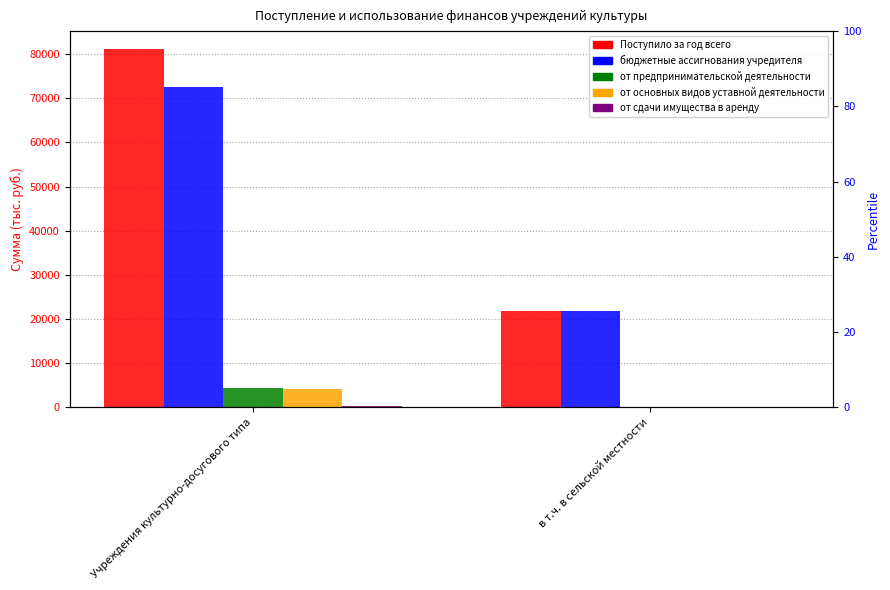

How many от сдачи имущества в аренду values are between 0 and 1?

2